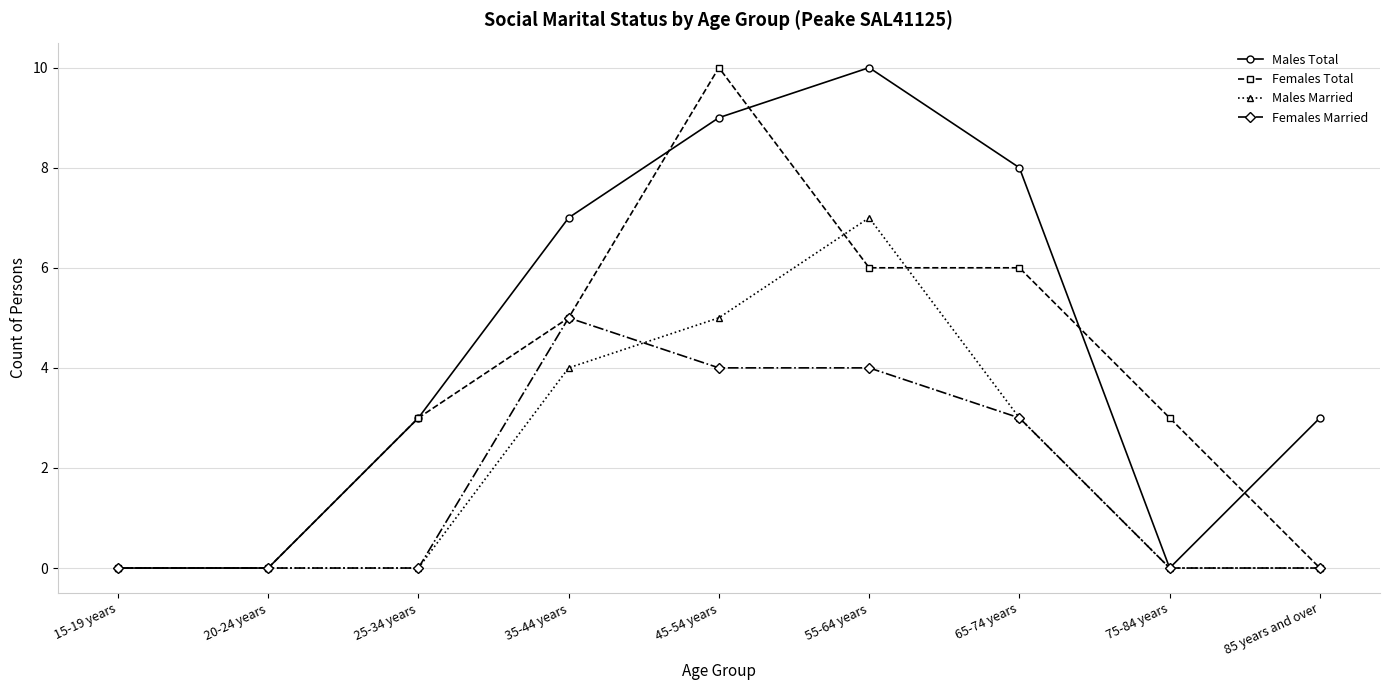

Does the chart have visible grid lines?

Yes